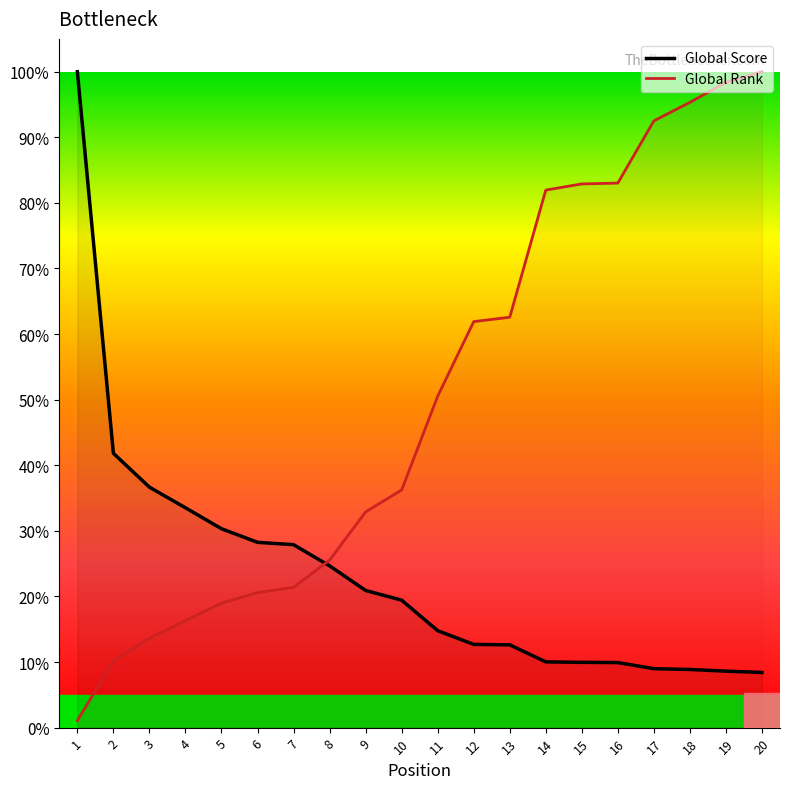

Which series has the largest total across all categories?

Global Rank